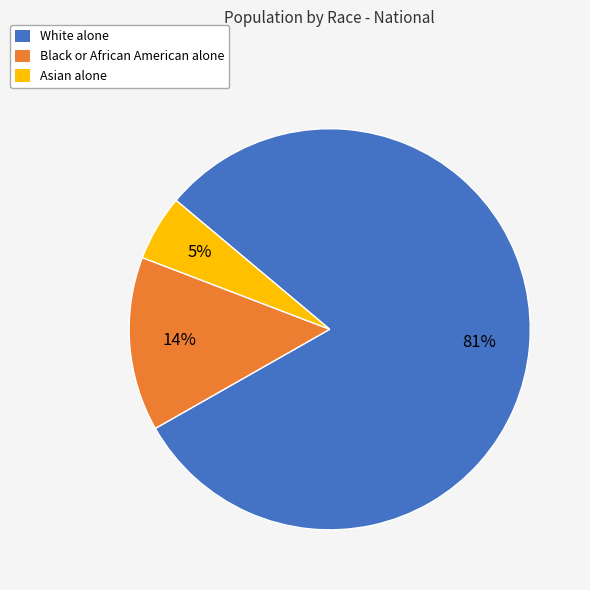

Between Black or African American alone and Asian alone, which is larger?

Black or African American alone